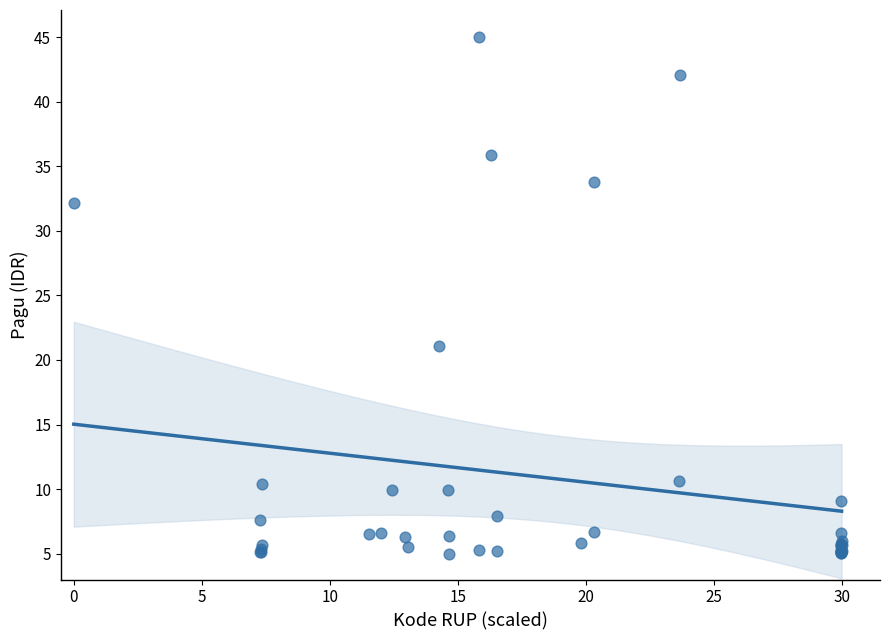

What Y value in the scatter plot is closest to 25?

21.0